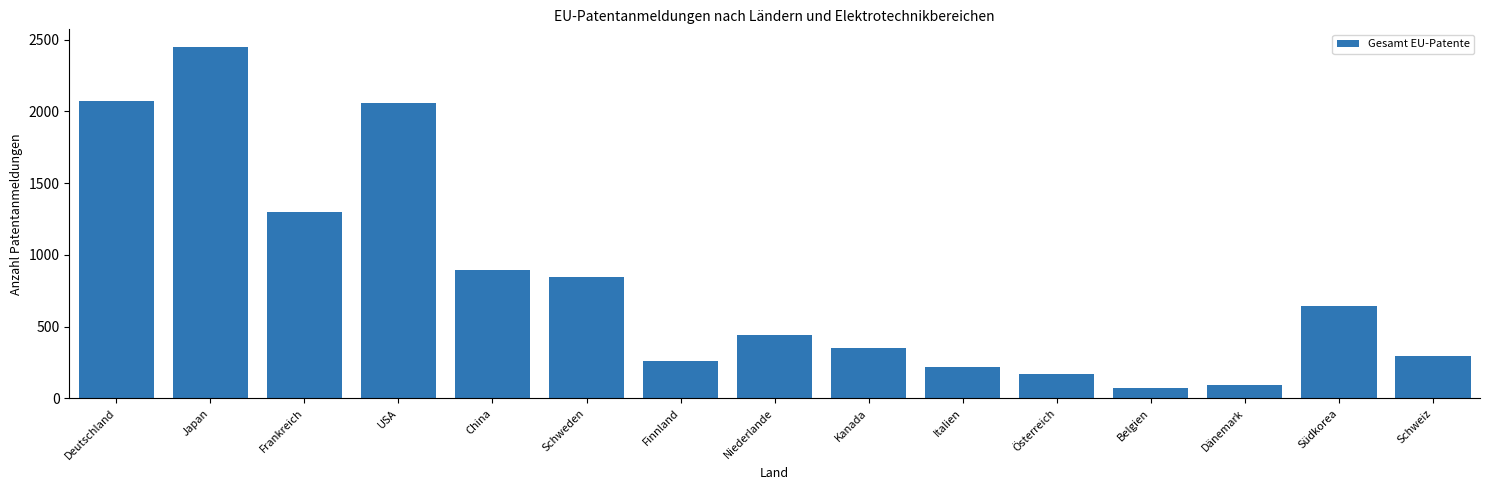

Where does the data first go above 442?

Deutschland